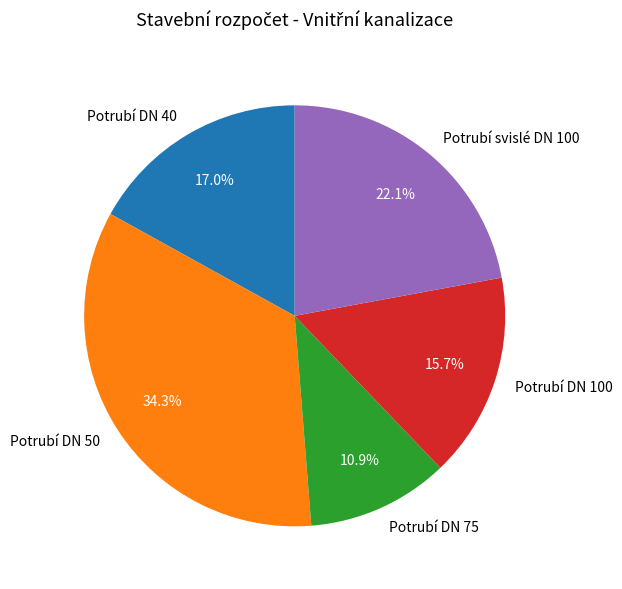

How many segments does this pie chart have?

5